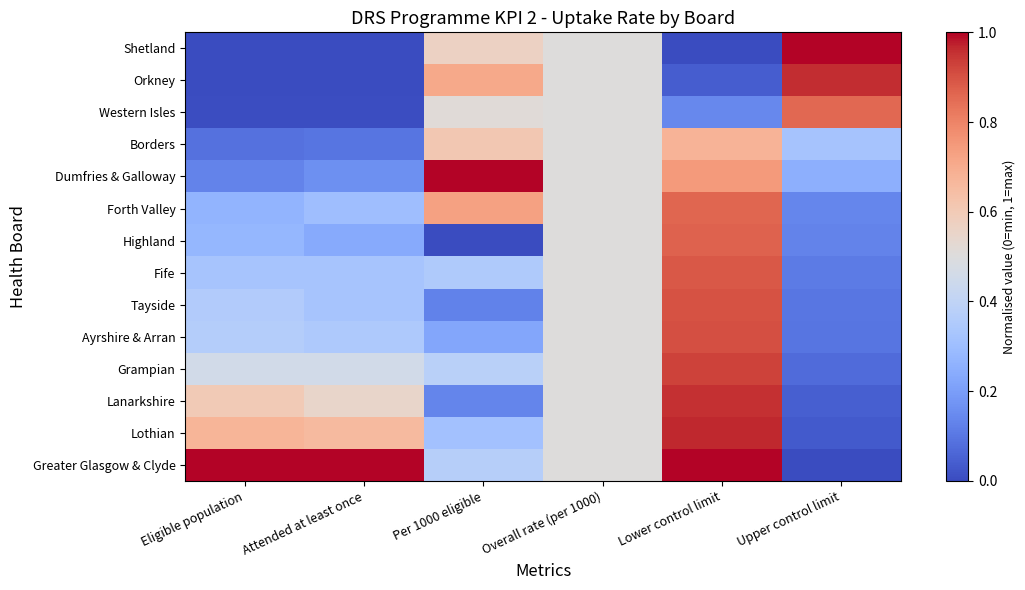

Rank the series by their maximum value, from highest to lowest.

Shetland, Dumfries & Galloway, Greater Glasgow & Clyde, Lothian, Orkney, Lanarkshire, Grampian, Ayrshire & Arran, Tayside, Fife, Highland, Forth Valley, Western Isles, Borders